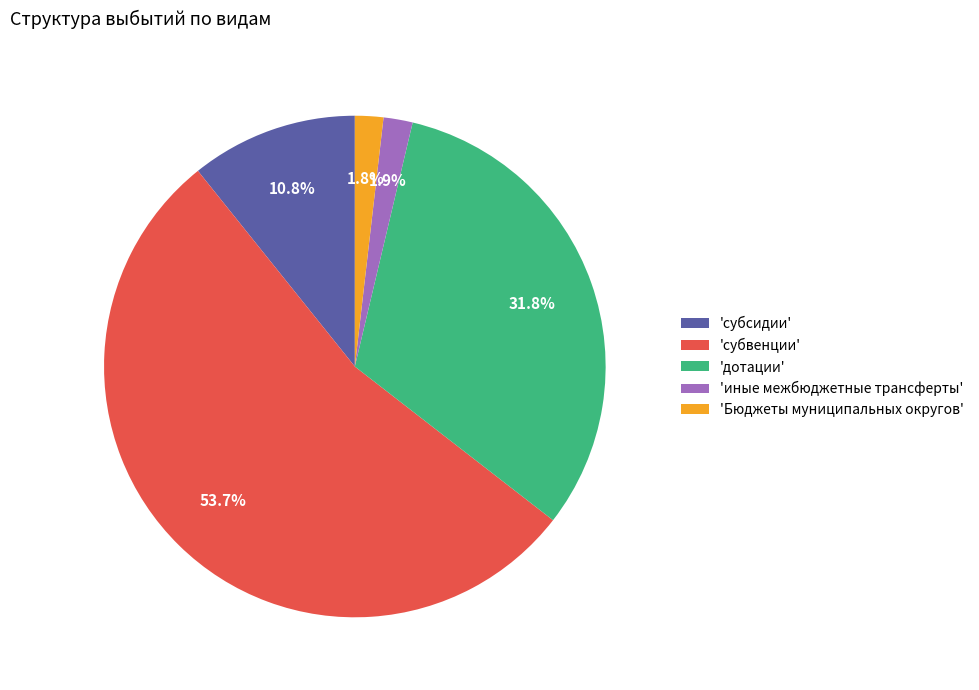

Which category has the biggest portion of the pie?

'субвенции'